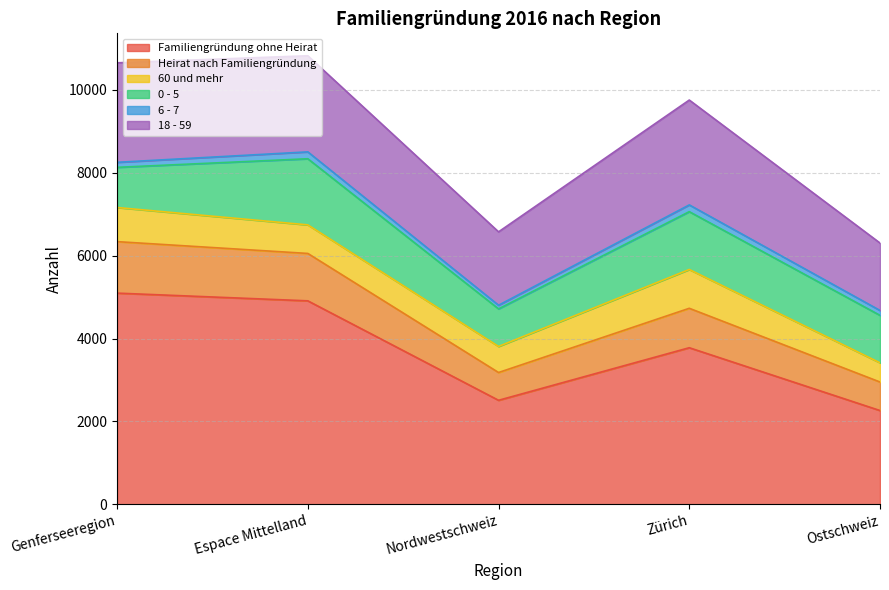

At how many categories does at least one series exceed 2492?

4